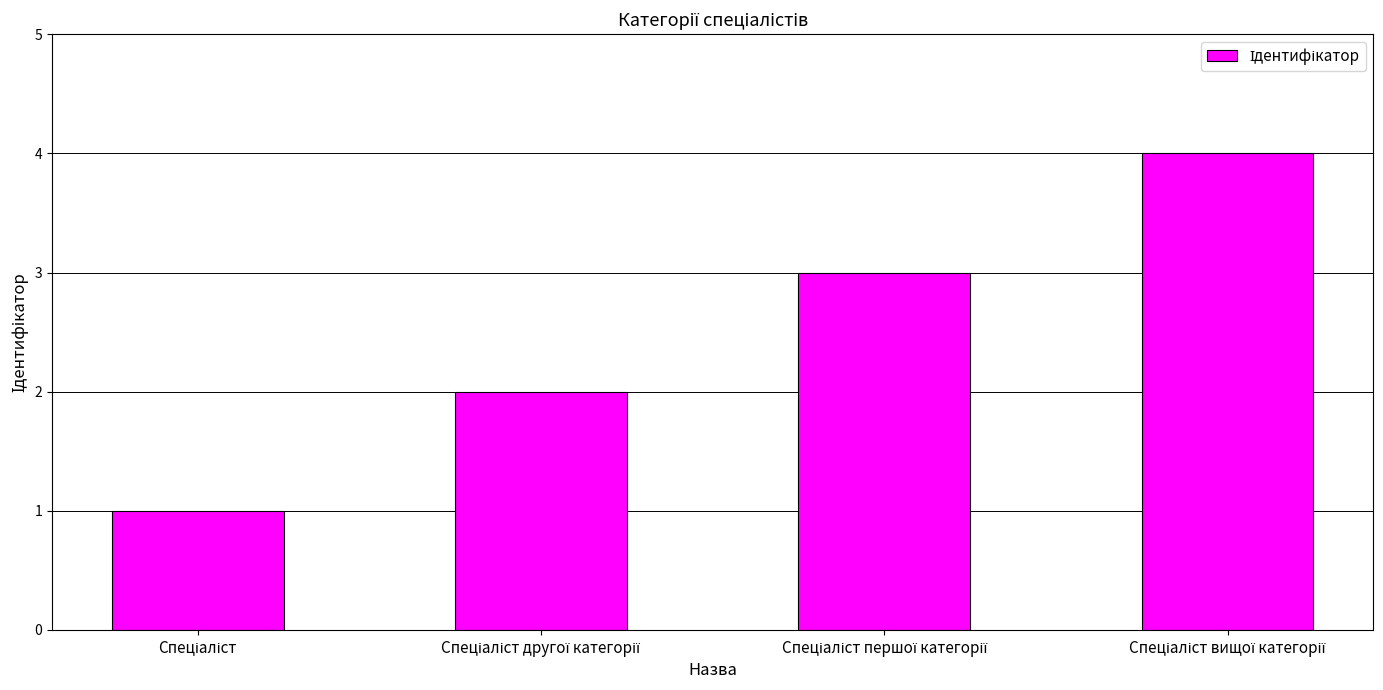

What is the sum of all values?

10